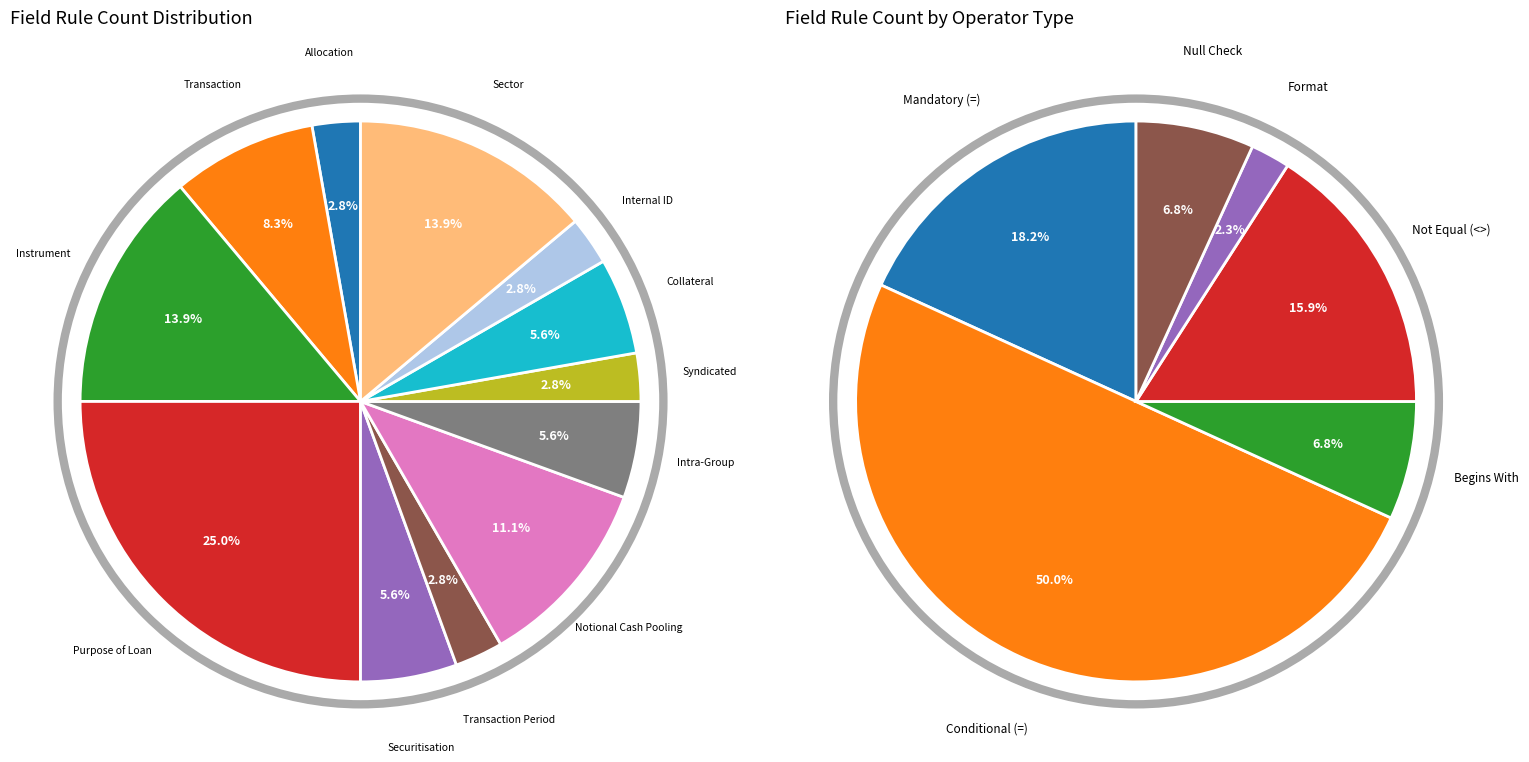

Which has a higher value, sector or allocationOfBalanceSheetItem?

sector